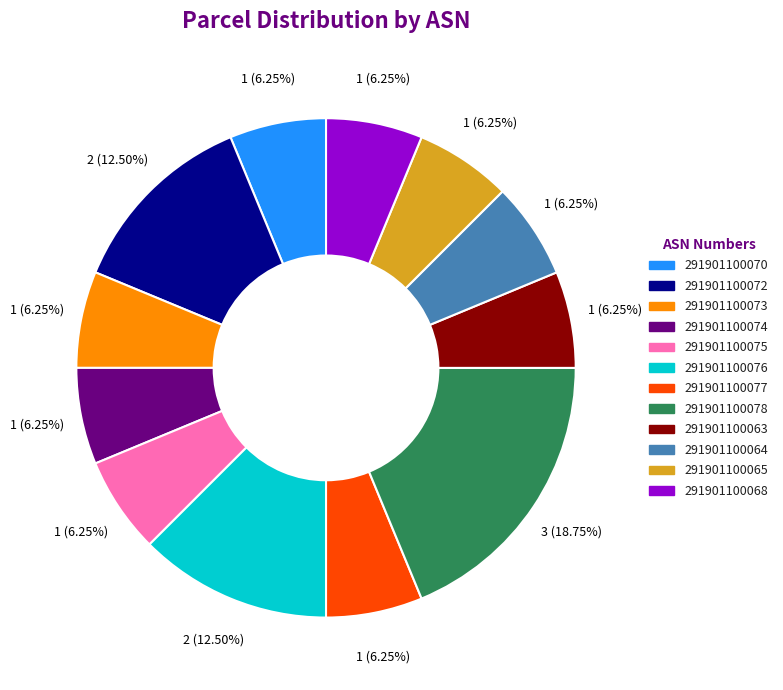

Which slice is the largest?

291901100078